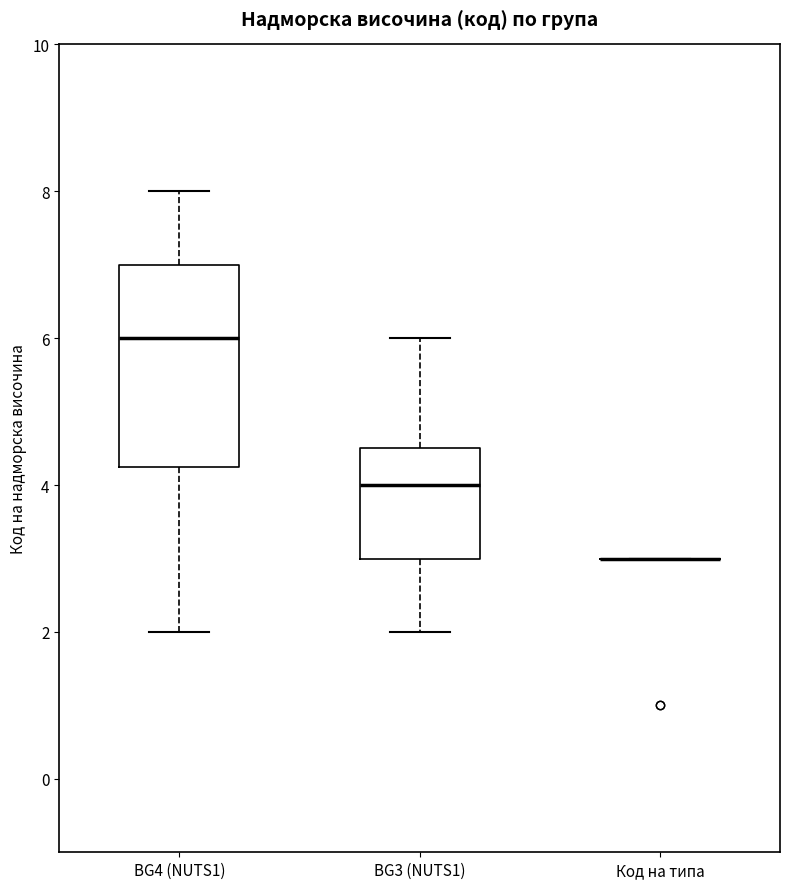

Where does the upper whisker of the box for BG4 (NUTS1) end on the y-axis? The values are not printed on the chart, so give them approximately, as read against the axis.

8.0